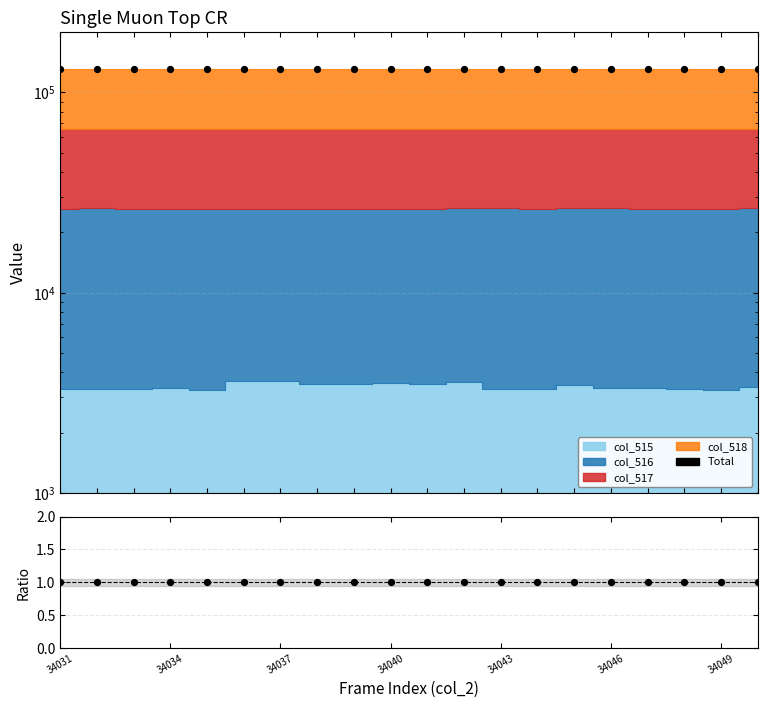

What is the total value across all series at 34040?

131071.0